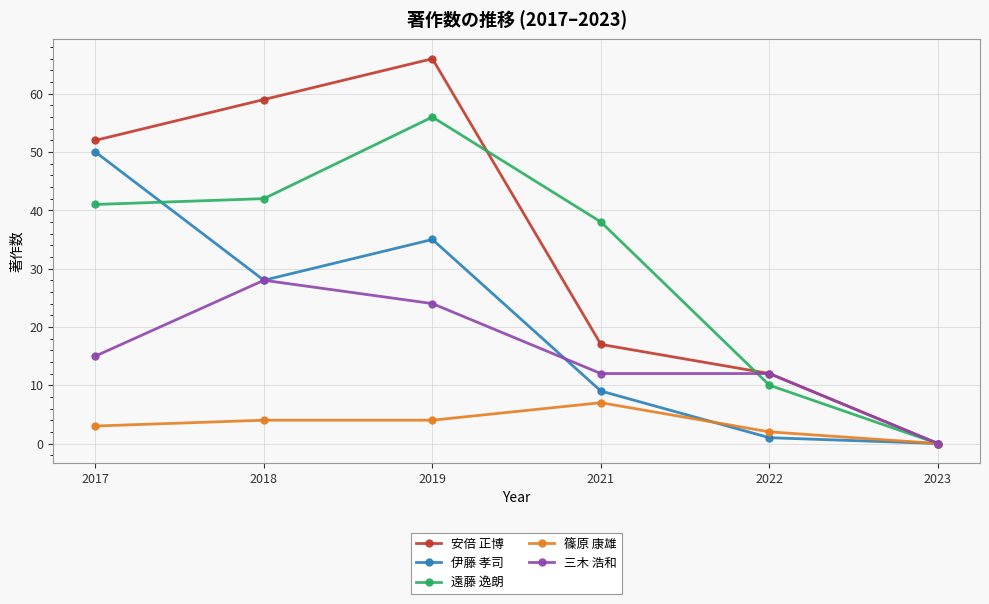

Does the chart display data point markers on the line(s)?

Yes